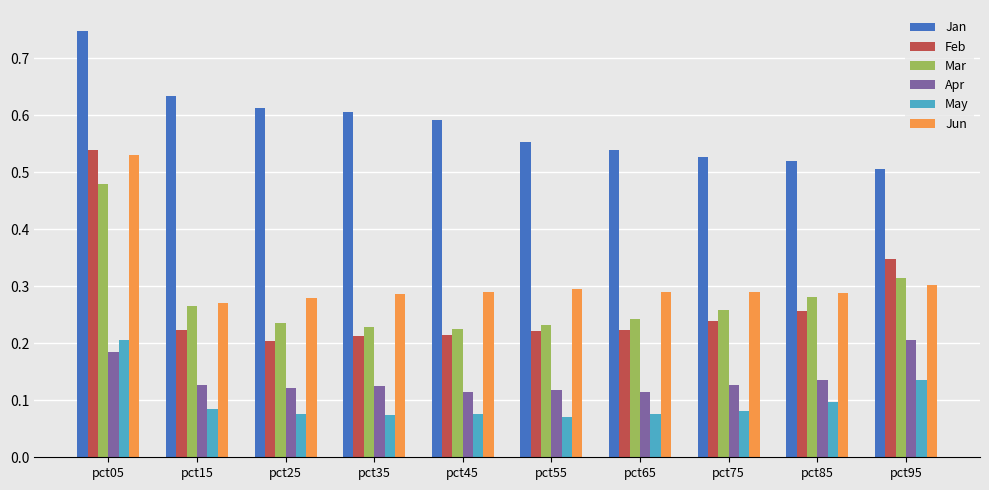

Is it true that Jun equals 0.3 at pct25?

True